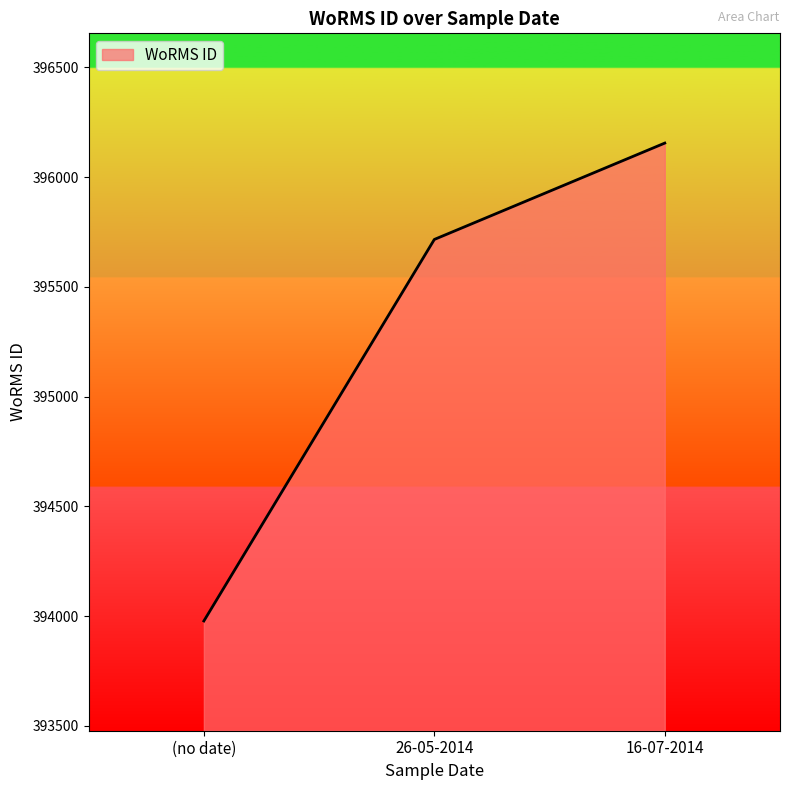

Rank the categories by value from lowest to highest.

(no date), 26-05-2014, 16-07-2014